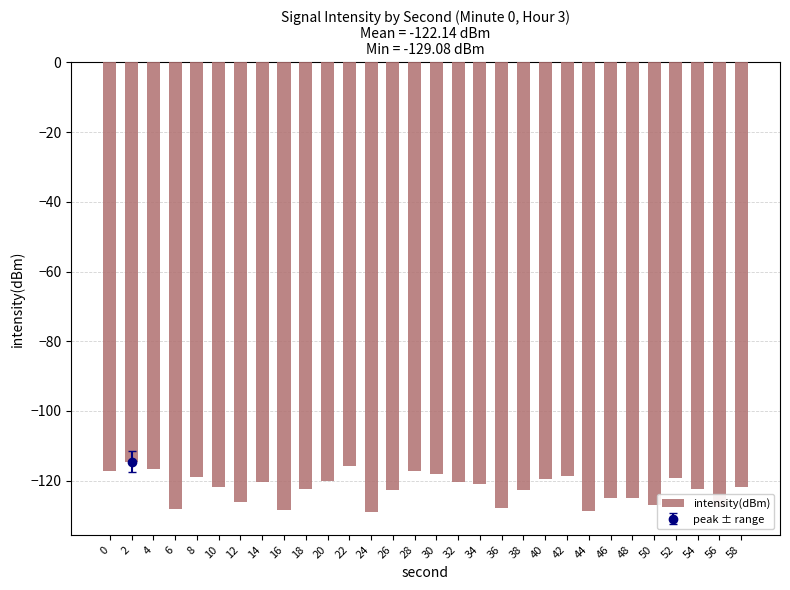

The value at 58 is -211.7. True or false?

False